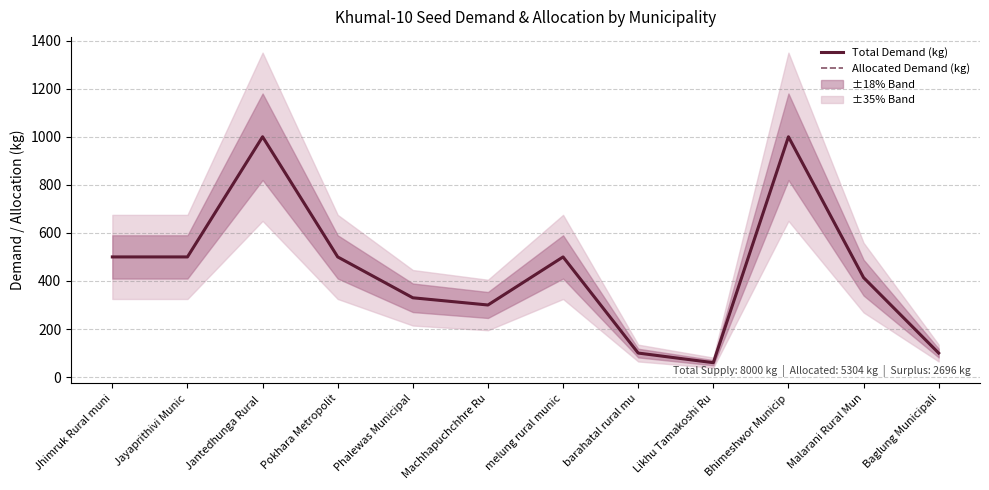

Reading left to right, transcribe all the data shown in this chart.

Total Demand (kg): 500	500	1000	500	330	300	500	100	60	1000	414	100
Allocated Demand (kg): 500	500	1000	500	330	300	500	100	60	1000	414	100